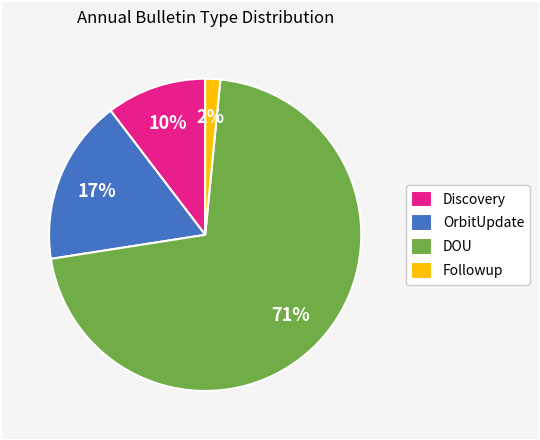

To the nearest percent, what is the average slice percentage?

25%